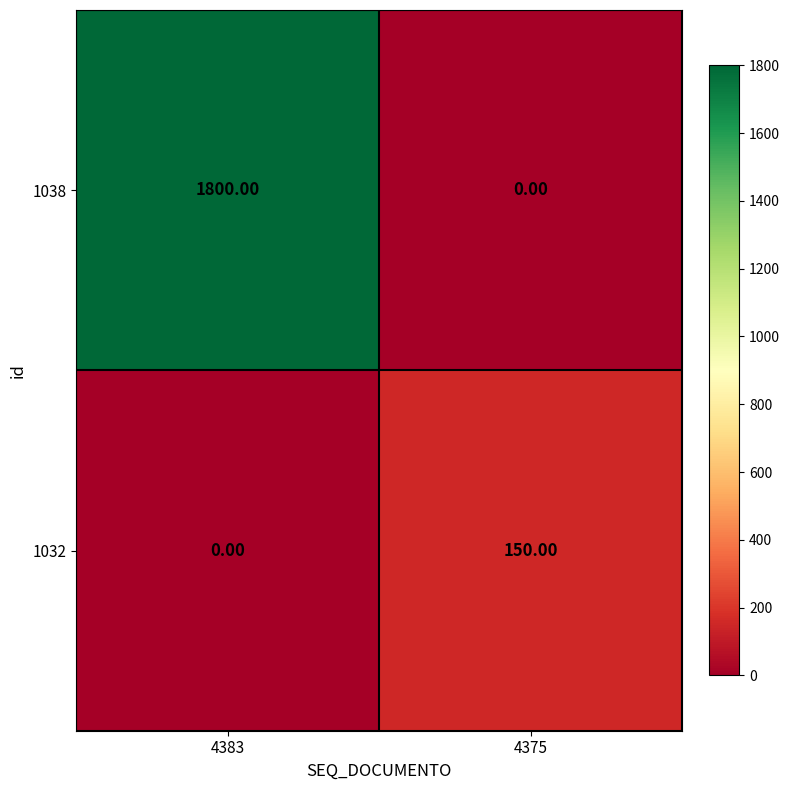

What is the sum of the 1032 values at 4375 and 4383?

150